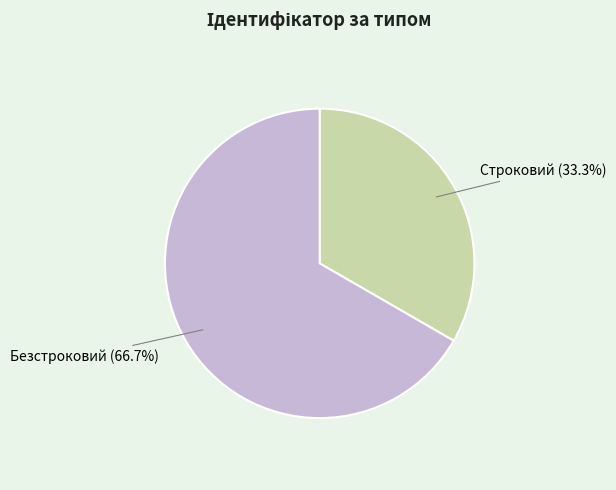

Does any single category account for the majority?

Yes